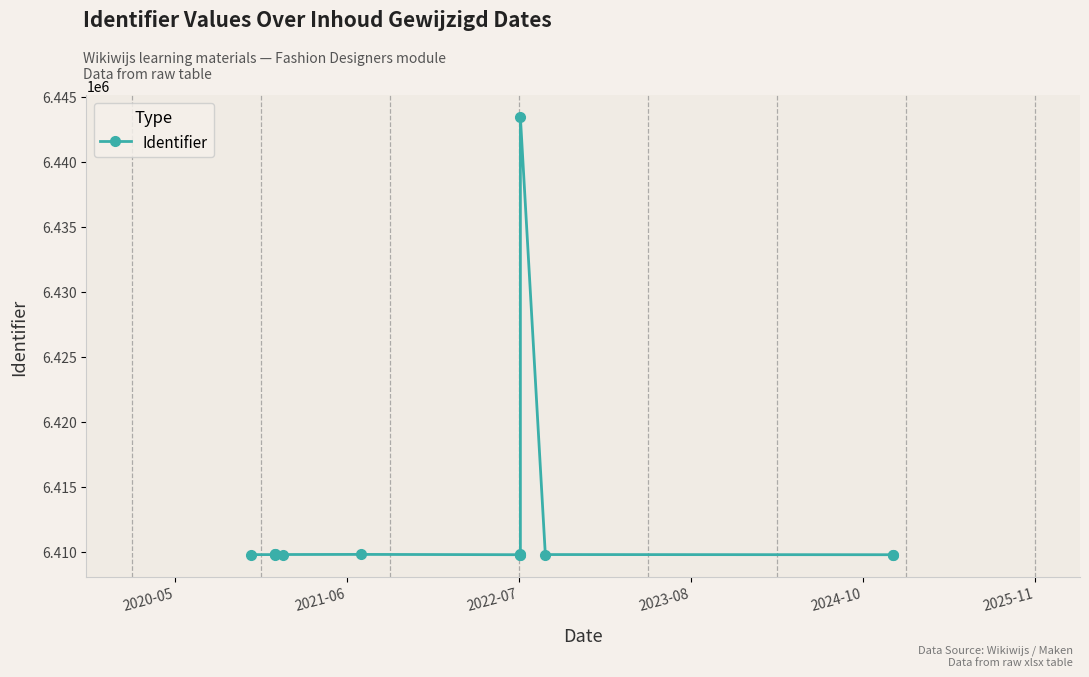

Reading left to right, extract all data points from this chart.

6409794	6409795	6409805	6409808	6409801	6409810	6409787	6409792	6409806	6443454	6409798	6409786	6409789